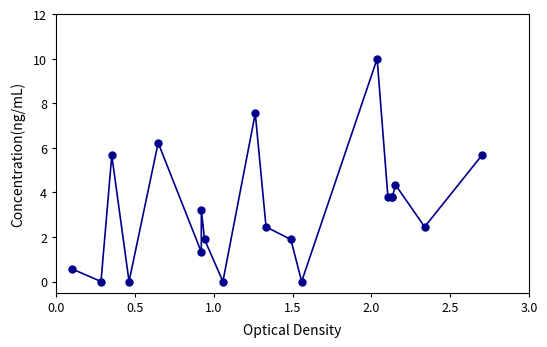

True or false: the data has more than 1 interior local peaks.

True